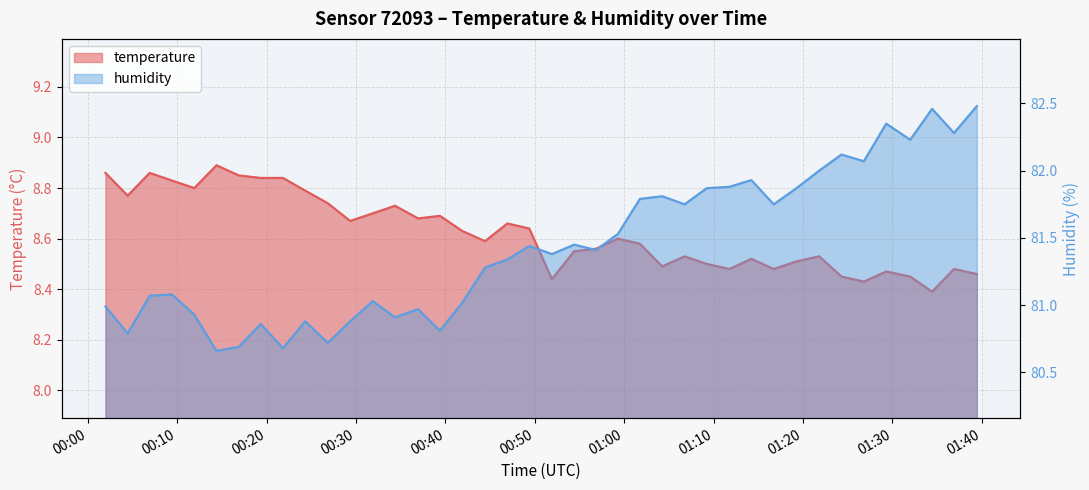

How many temperature values are between 8 and 9?

40